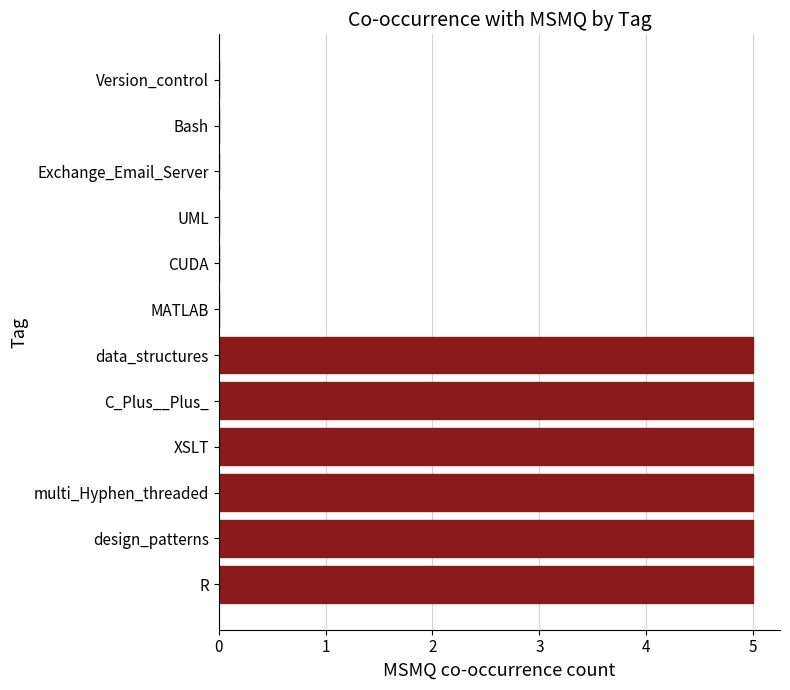

Count the number of data series in this chart.

1